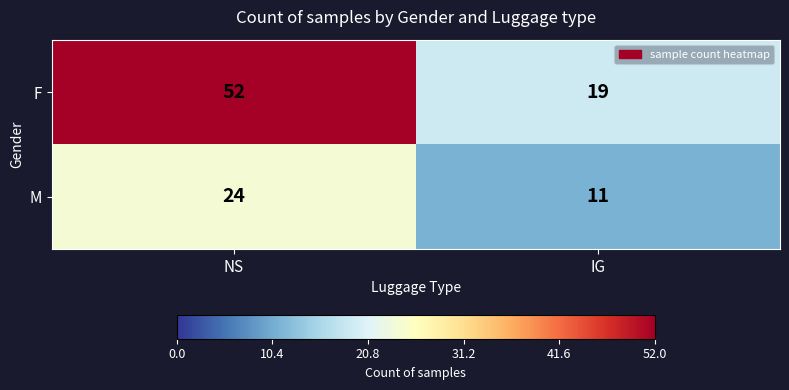

Rank the series by their average value, from lowest to highest.

M, F